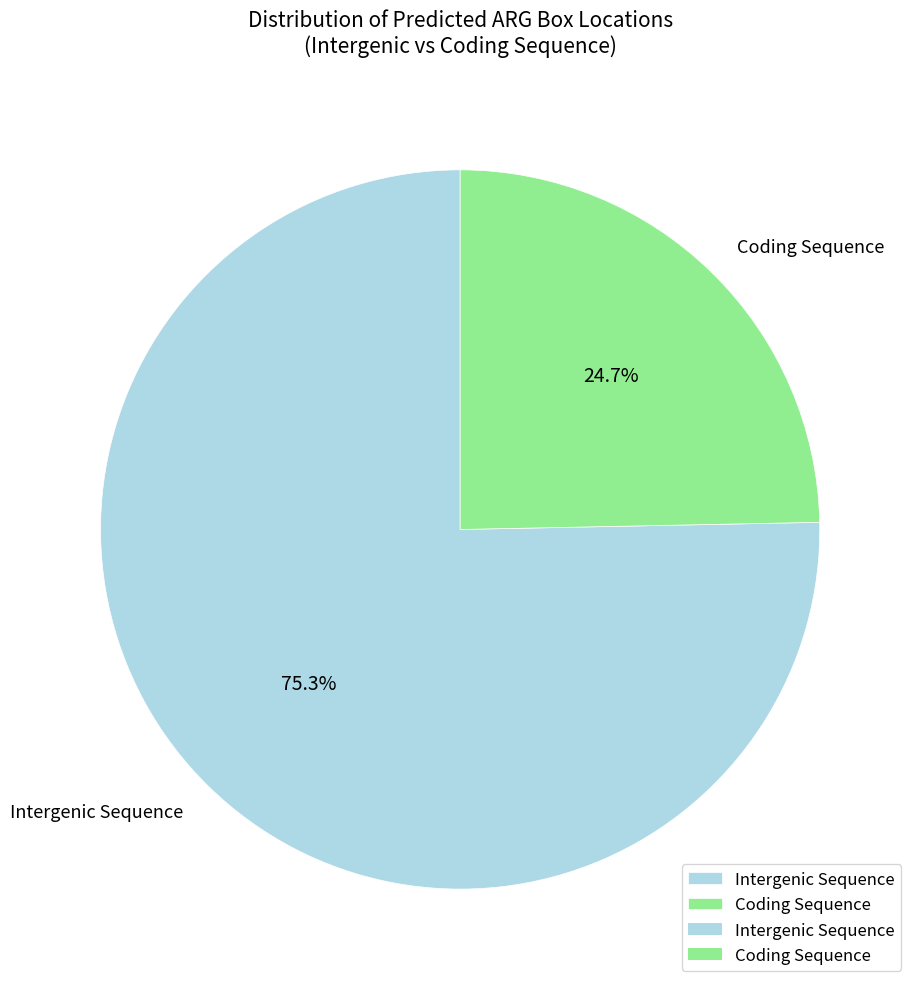

To the nearest percent, what is the difference between the largest and smallest slice percentages?

51%